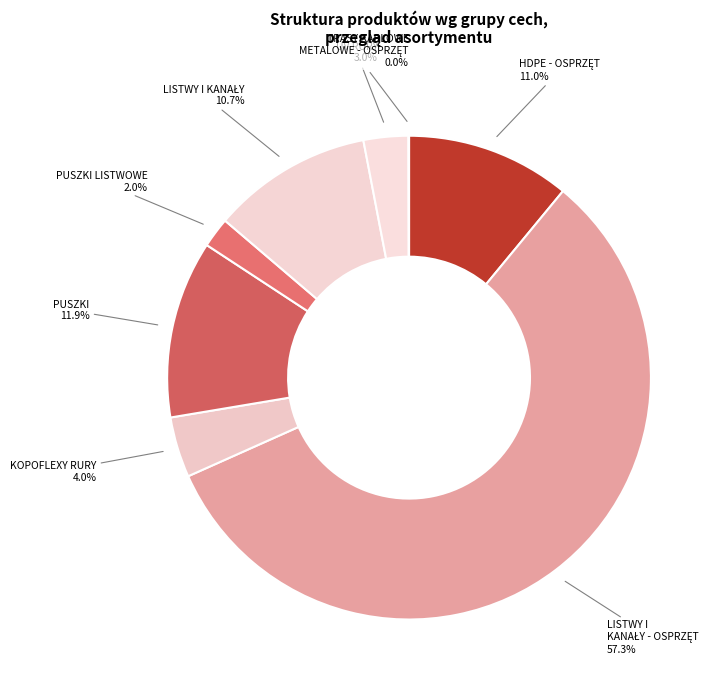

What percentage is NOT represented by PUSZKI LISTWOWE?

98.0%